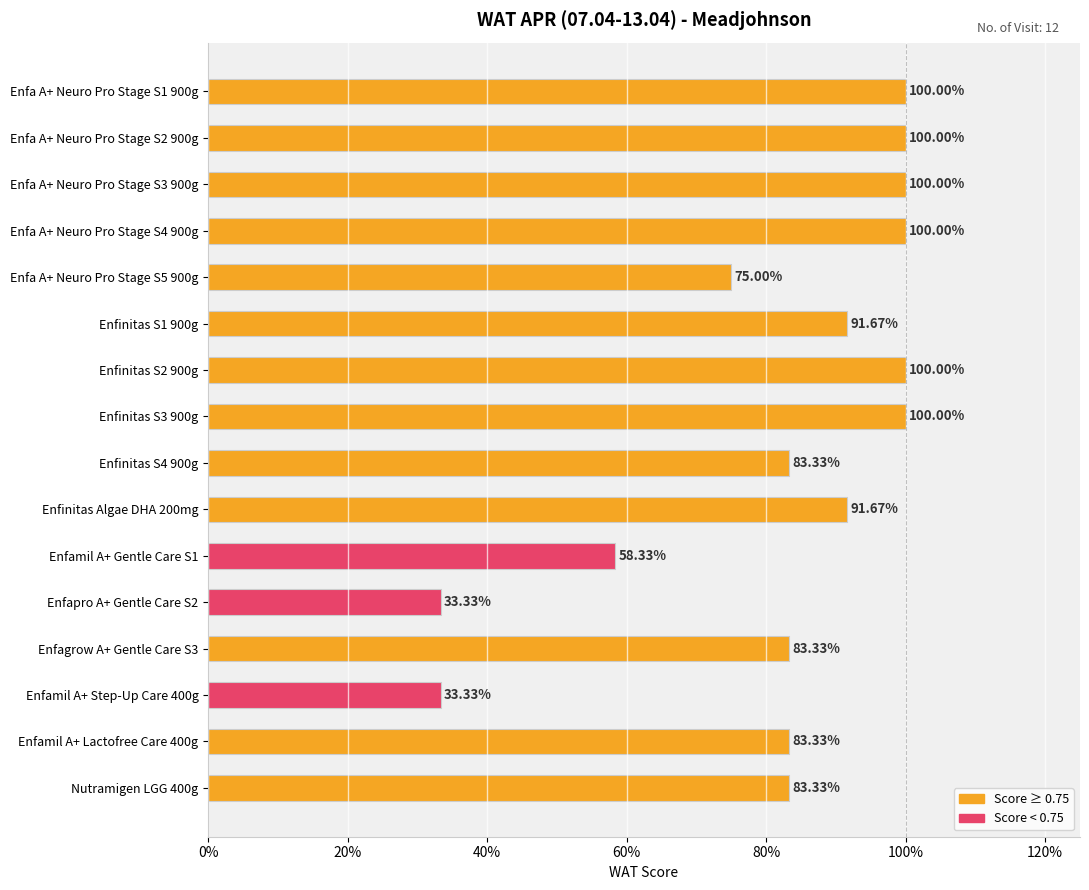

Are the bars horizontal?

Yes